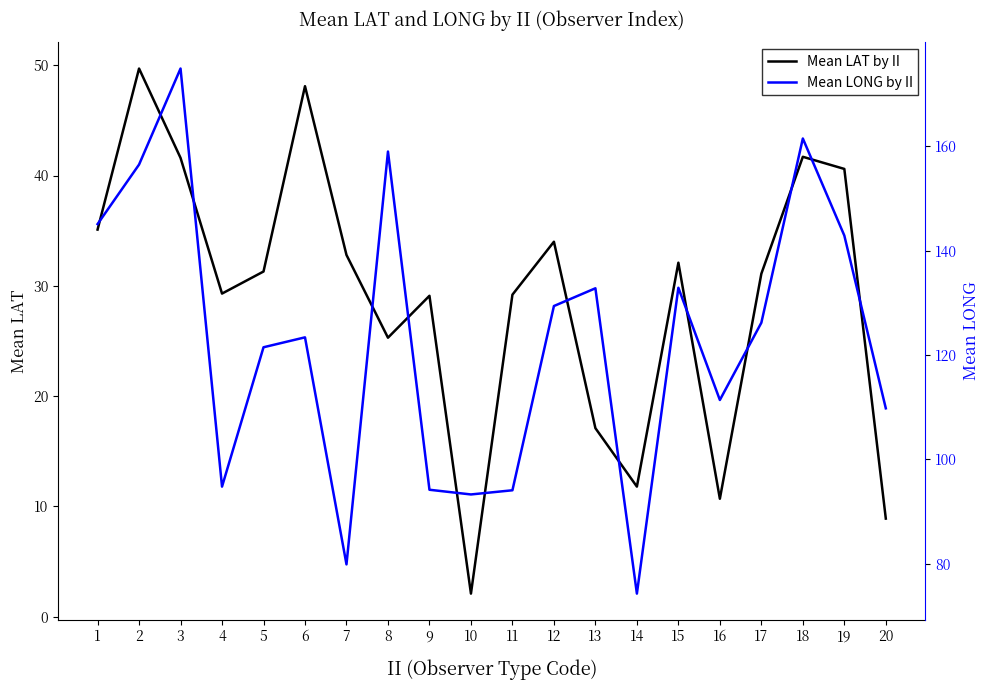

Reading left to right, transcribe all the data shown in this chart.

Mean LAT by II: 35.1	49.7	41.6	29.3	31.3	48.1	32.8	25.3	29.1	2.1	29.2	34.0	17.1	11.8	32.1	10.7	31.1	41.7	40.6	8.9
Mean LONG by II: 145.1	156.5	174.9	94.8	121.5	123.4	79.9	159.0	94.2	93.3	94.1	129.4	132.8	74.3	132.9	111.4	126.2	161.5	142.9	109.8